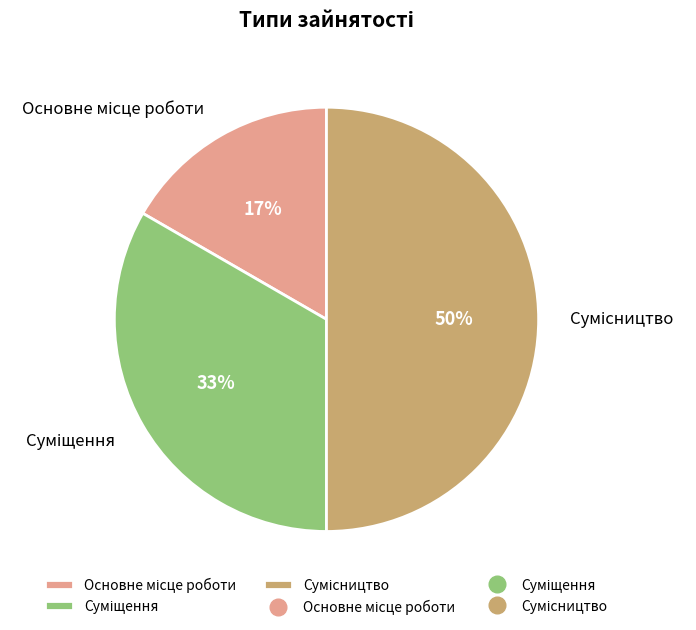

To the nearest percent, what is the difference between the largest and smallest slice percentages?

33%